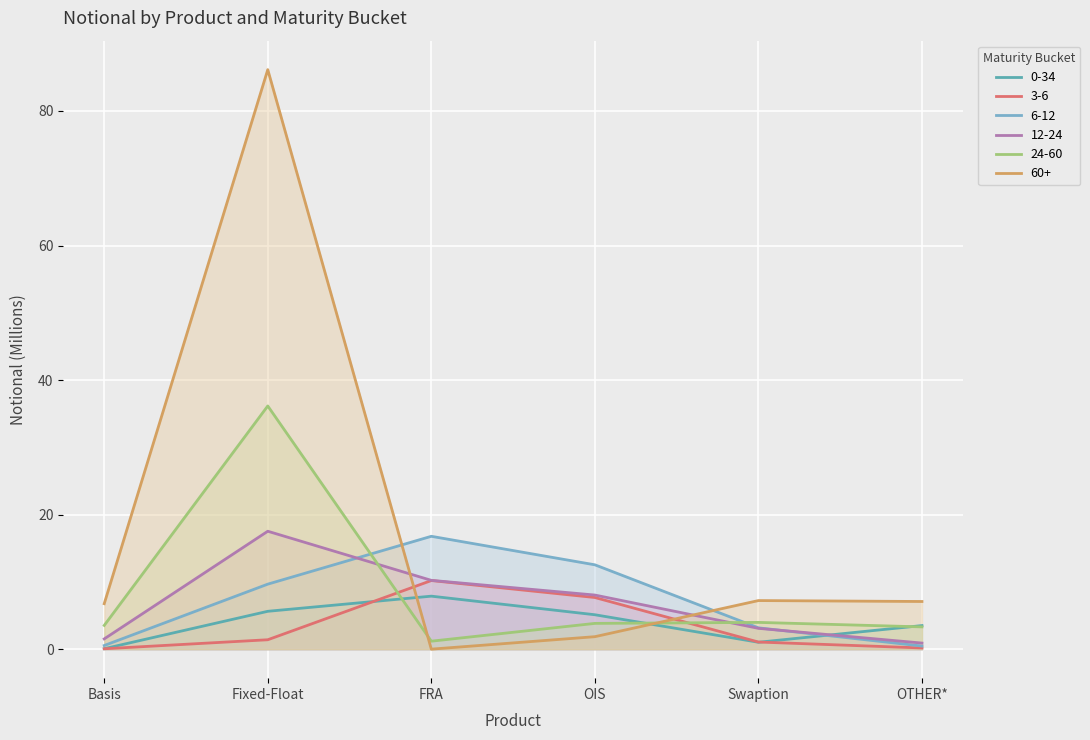

Which series has the largest total across all categories?

60+